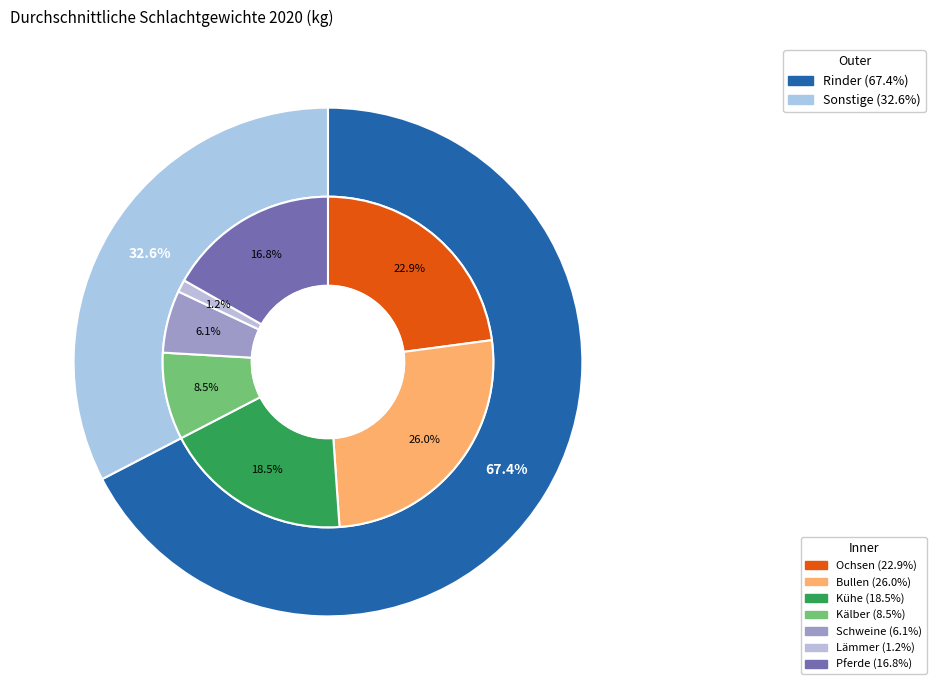

To the nearest percent, what is the difference between the Bullen and Lämmer slice percentages?

25%